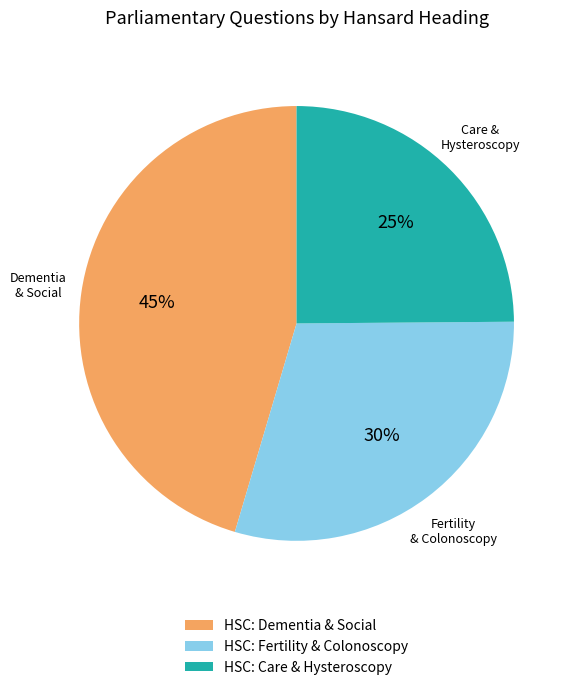

Rank the categories by value from lowest to highest.

HSC: Care & Hysteroscopy, HSC: Fertility & Colonoscopy, HSC: Dementia & Social